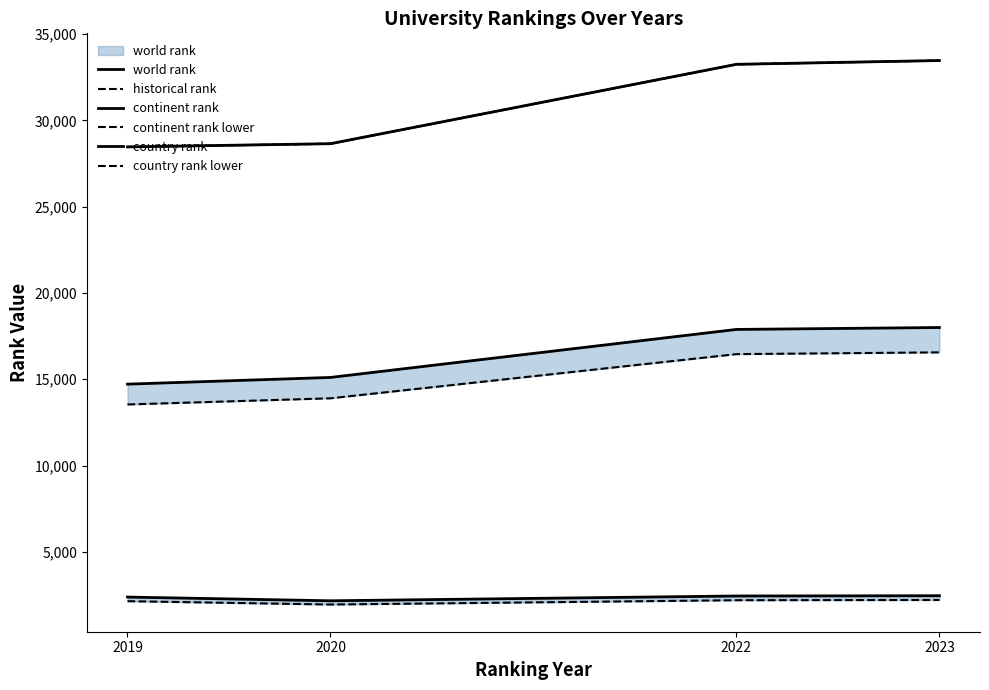

Reading left to right, what are all the values shown in this chart?

world rank: 28459.5	28646.0	33244.0	33463.0
historical rank: 28459.5	28646.0	33244.0	33463.0
continent rank: 14716.5	15105.0	17886.0	17997.0
continent rank lower: 13539.2	13896.6	16455.1	16557.2
country rank: 2381.5	2166.5	2444.0	2459.0
country rank lower: 2143.3	1949.9	2199.6	2213.1